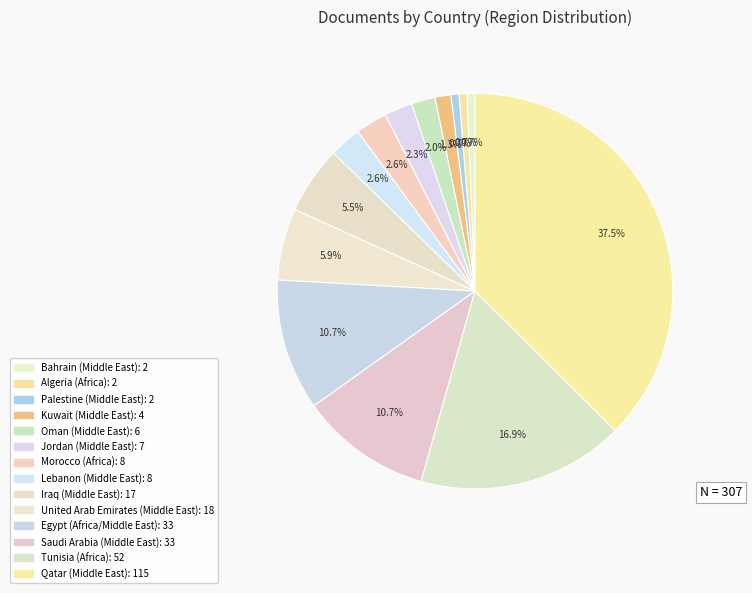

Does any single category account for the majority?

No